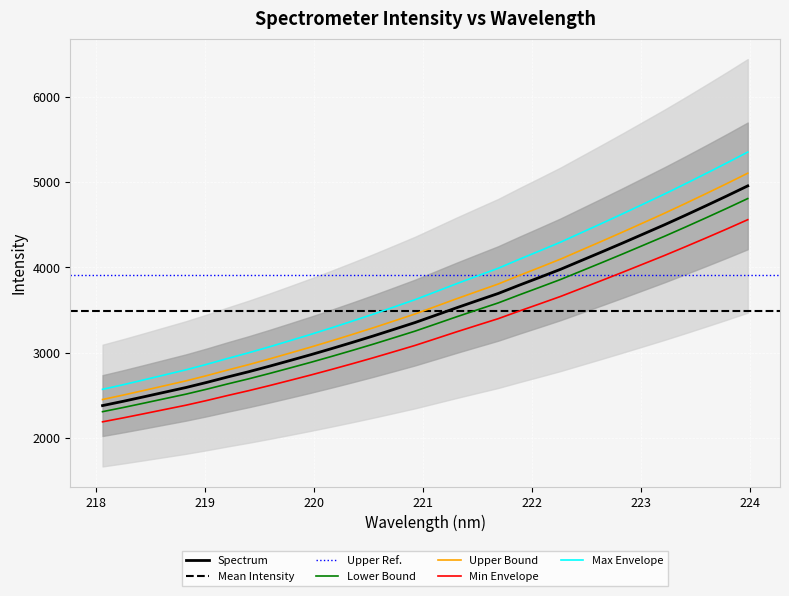

Reading right to left, extract all data points from this chart.

4808.1	4694.2	4583.1	4473.6	4366.2	4263.0	4159.9	4058.9	3959.2	3859.4	3767.8	3677.4	3584.1	3503.1	3421.4	3337.0	3253.1	3176.7	3100.9	3028.1	2957.1	2887.9	2821.6	2756.1	2693.1	2634.0	2572.4	2514.2	2462.0	2409.6	2358.0	2308.8